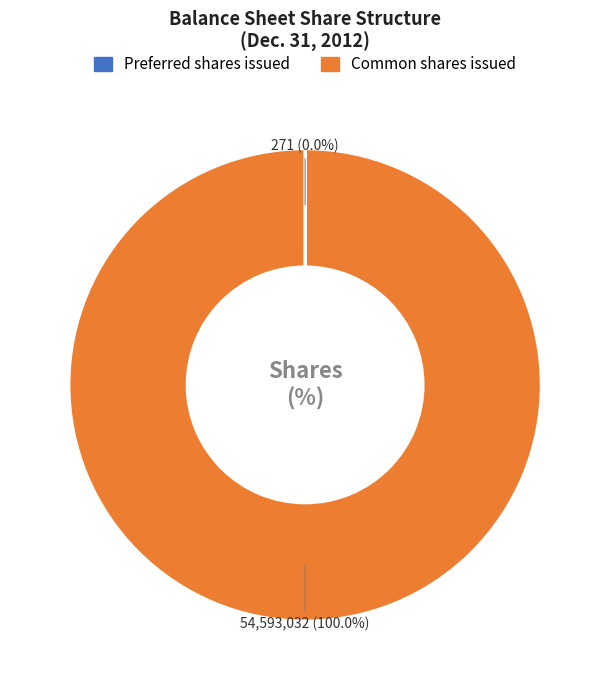

To the nearest percent, what is the difference between the largest and smallest slice percentages?

100%